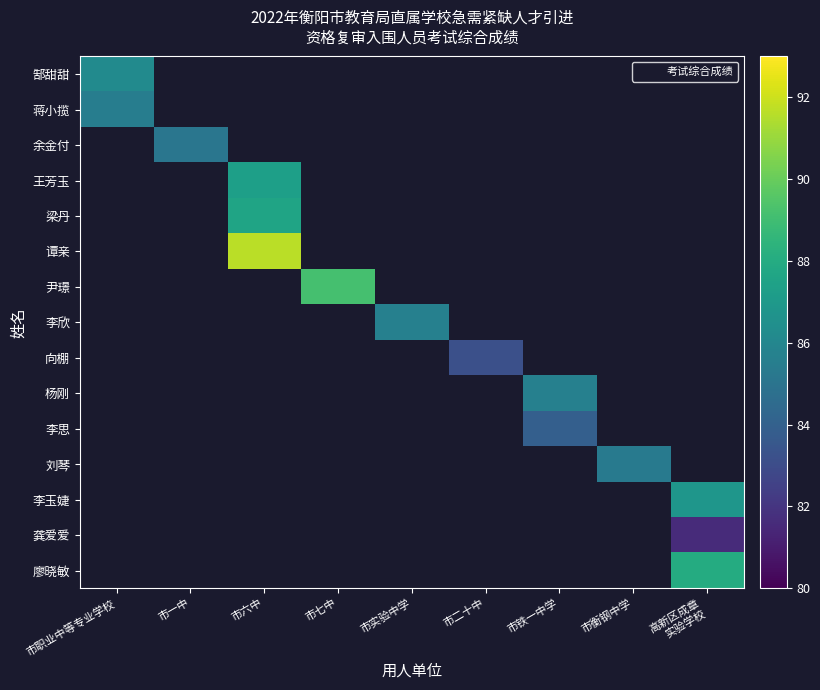

Which series has the widest spread of values?

郜甜甜